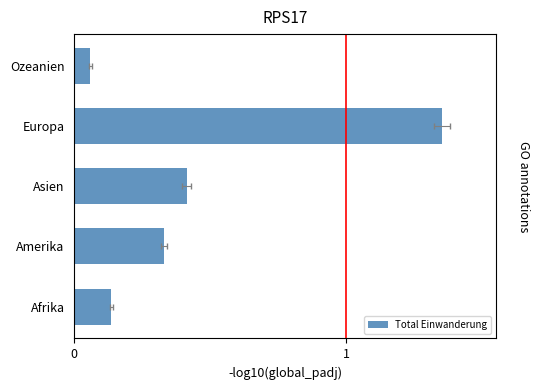

What is the sum of all values?

2.3